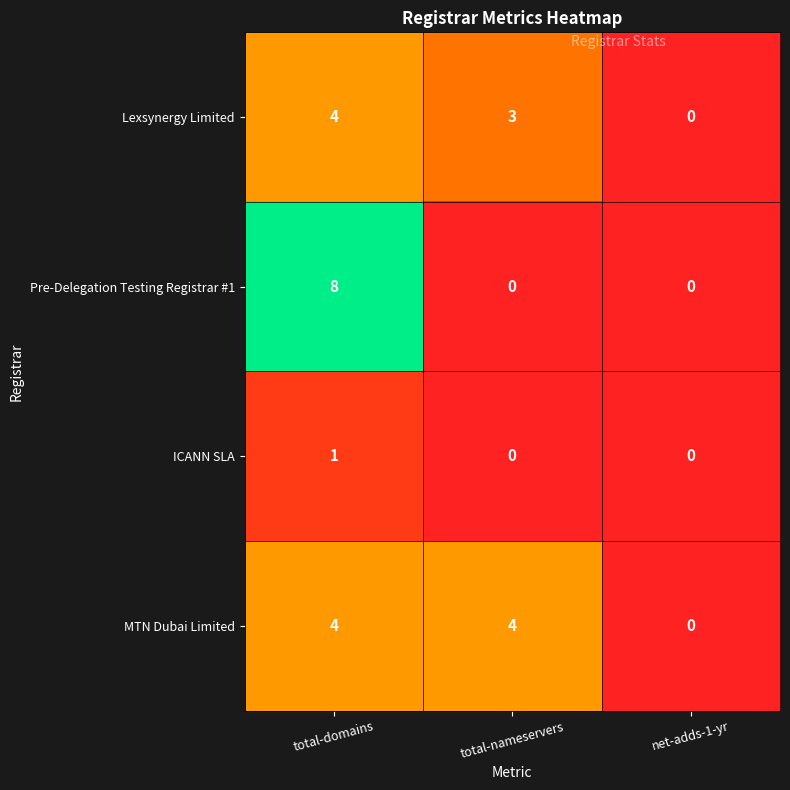

Which series changed the most between total-domains and net-adds-1-yr?

Pre-Delegation Testing Registrar #1